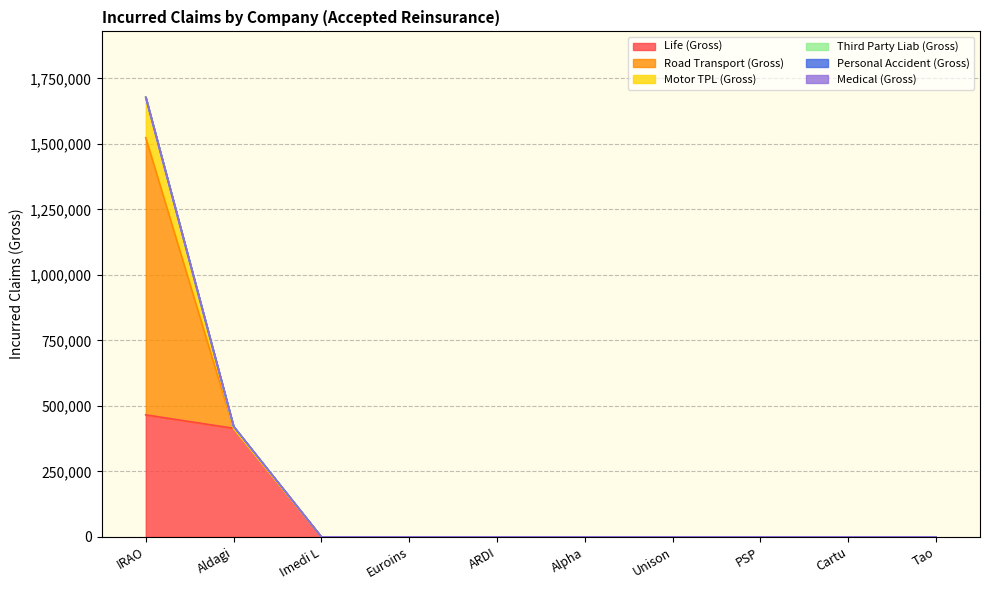

The value of Road Transport (Gross) at PSP is 0.0. True or false?

True